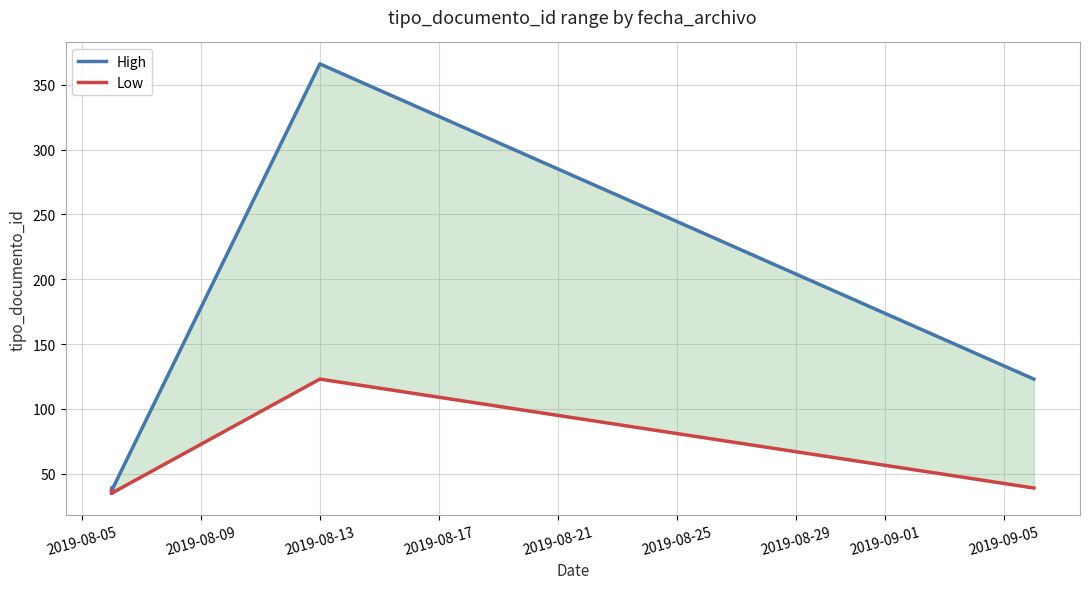

How many values in the High series exceed 38?

3